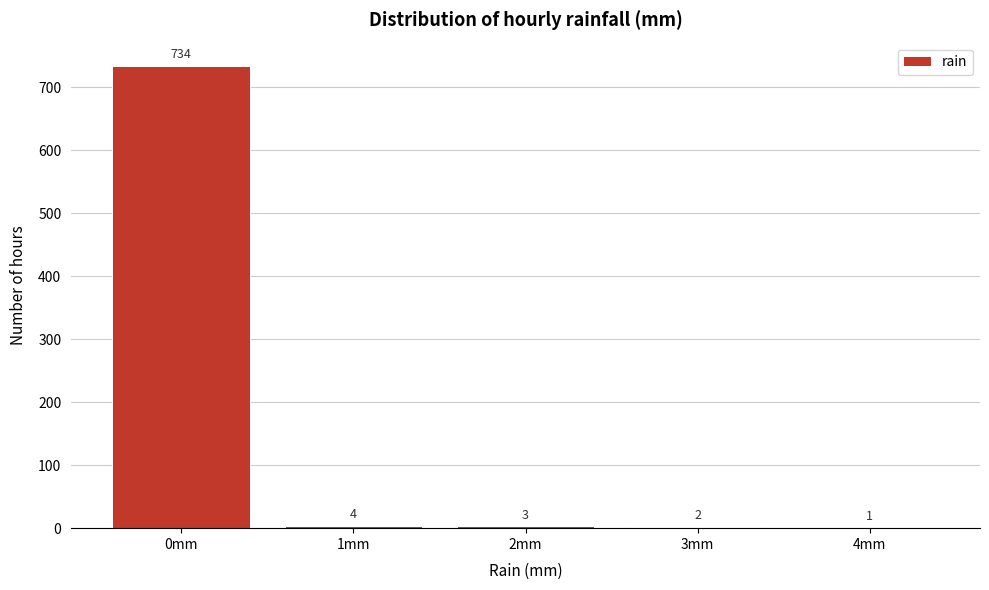

Reading left to right, extract all data points from this chart.

0mm=734	1mm=4	2mm=3	3mm=2	4mm=1